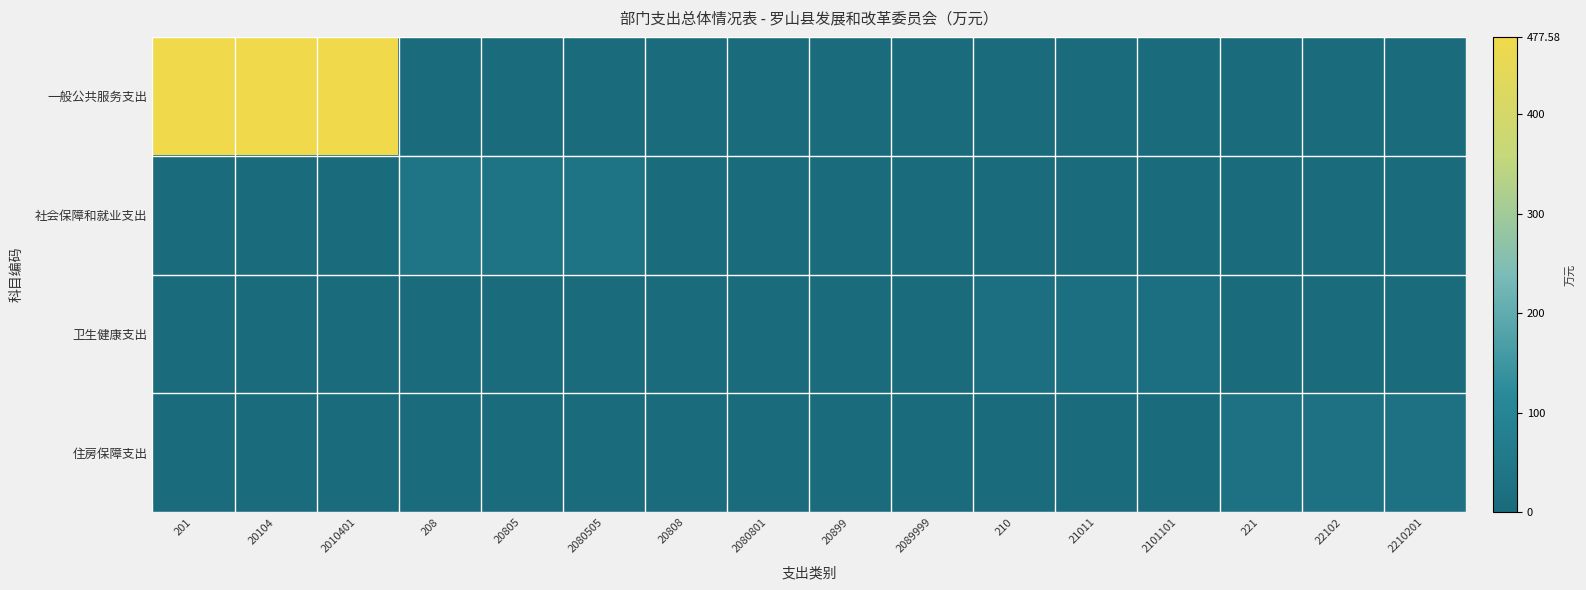

What is the greatest value displayed?

477.6